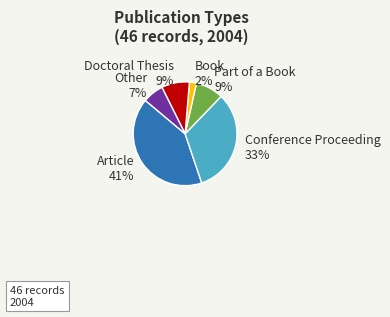

Do Part of a Book and Other together represent more than half of the pie?

No